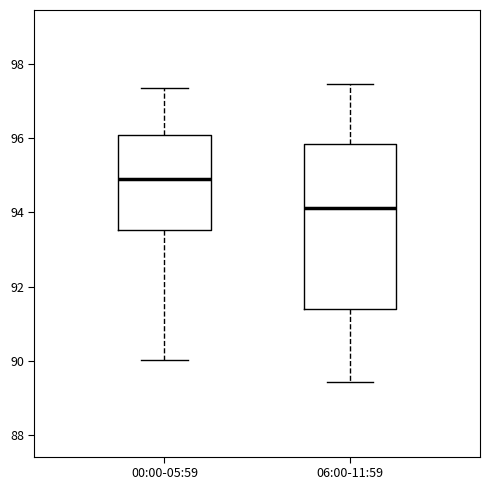

Reading left to right, read every box against the y-axis: the position of its median line, the range the box covers, and the ends of its whiskers. The values are not printed on the chart, so give them approximately, as read against the axis.

00:00-05:59: median 94.8, box 93.6 to 96.0, whiskers 90.0 to 97.4
06:00-11:59: median 94.2, box 91.4 to 95.8, whiskers 89.4 to 97.4